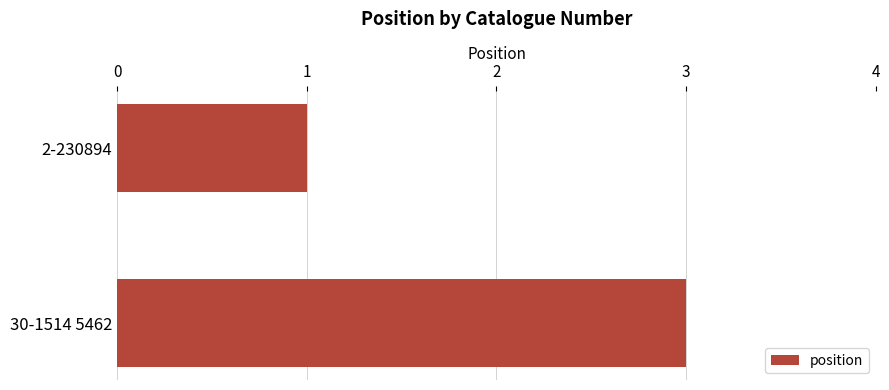

Are the bars grouped side by side (vs. stacked)?

No